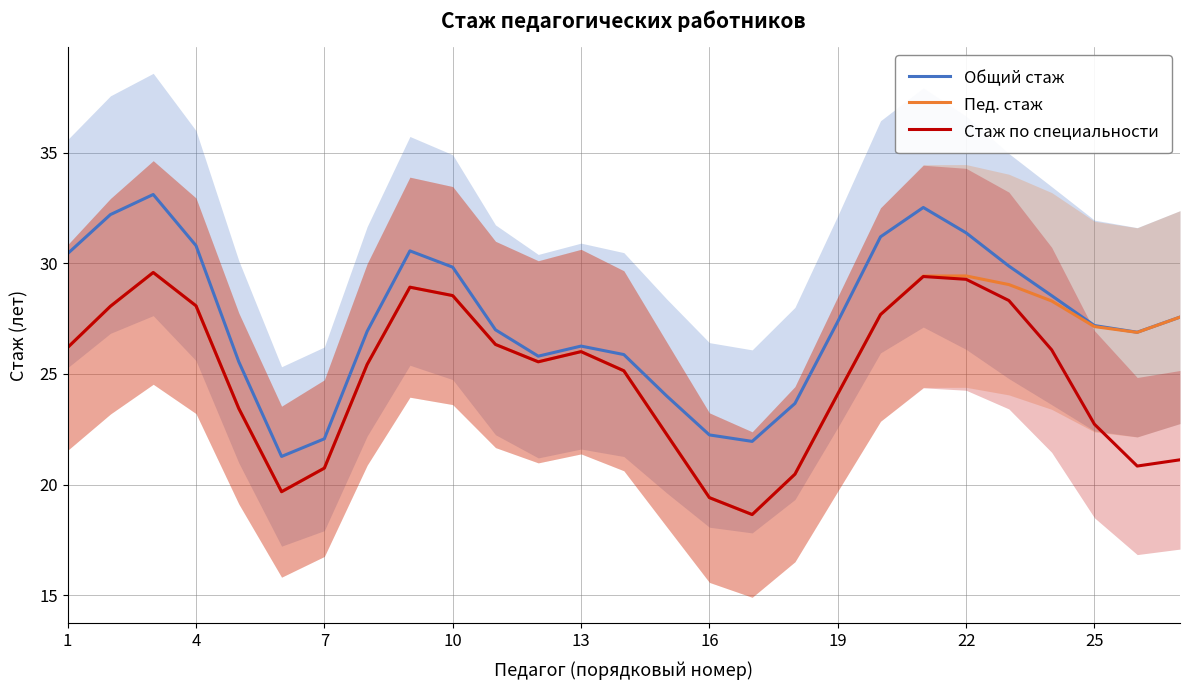

Is it true that Стаж по специальности equals 7.4 at 10?

False